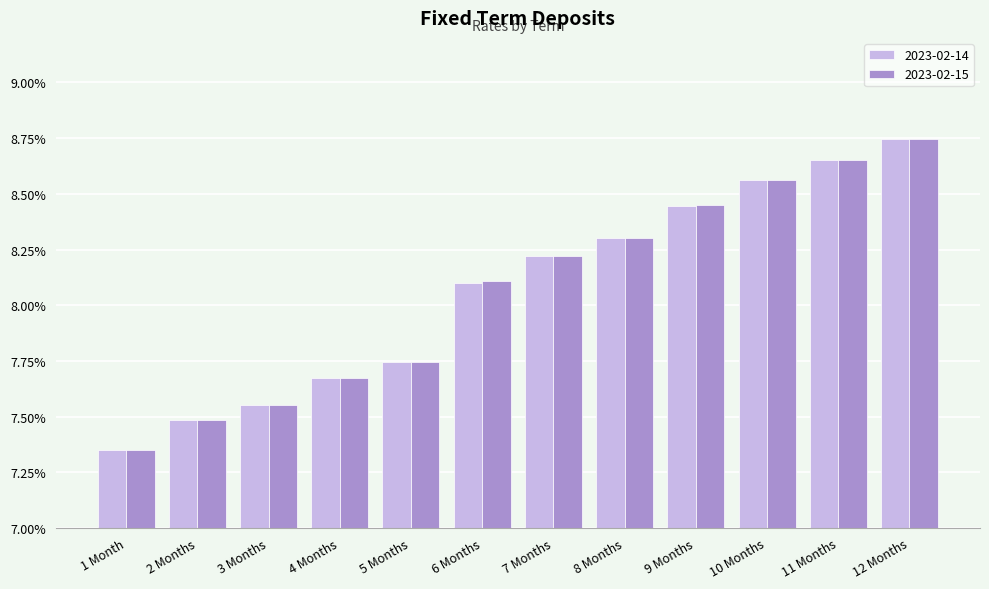

Rank the categories by 2023-02-15 value from highest to lowest.

12 Months, 11 Months, 10 Months, 9 Months, 8 Months, 7 Months, 6 Months, 5 Months, 4 Months, 3 Months, 2 Months, 1 Month